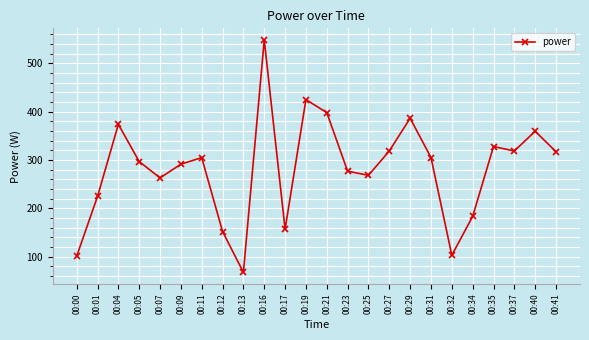

What is the average value?

281.9